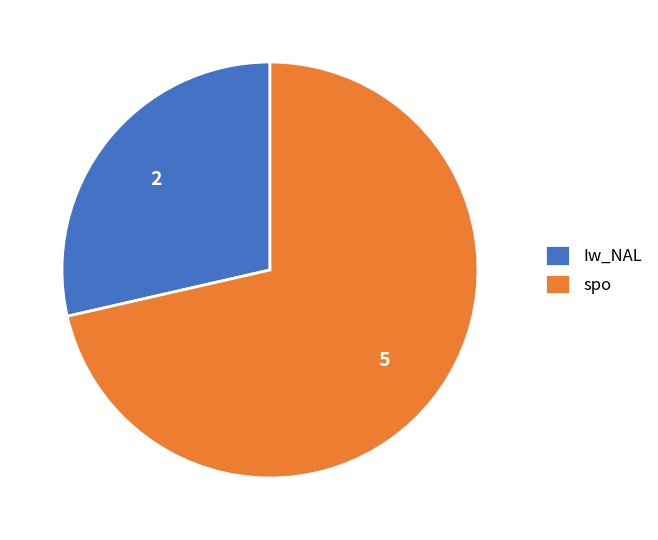

Approximately how many times larger is the value at Iw_NAL compared to spo?

0.4